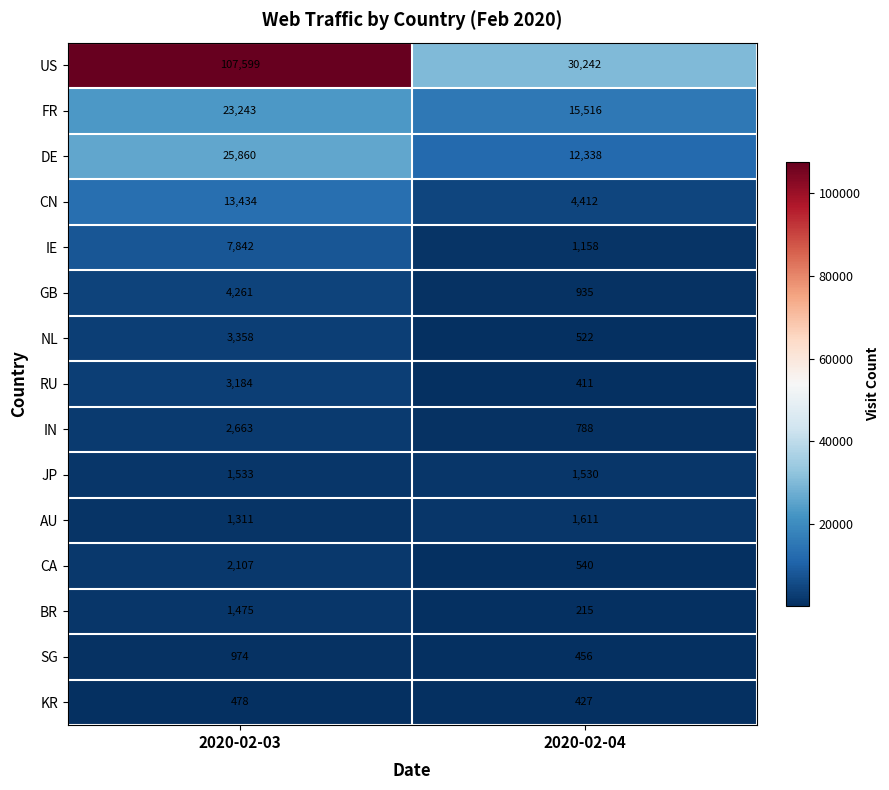

How many categories are shown in the chart?

2